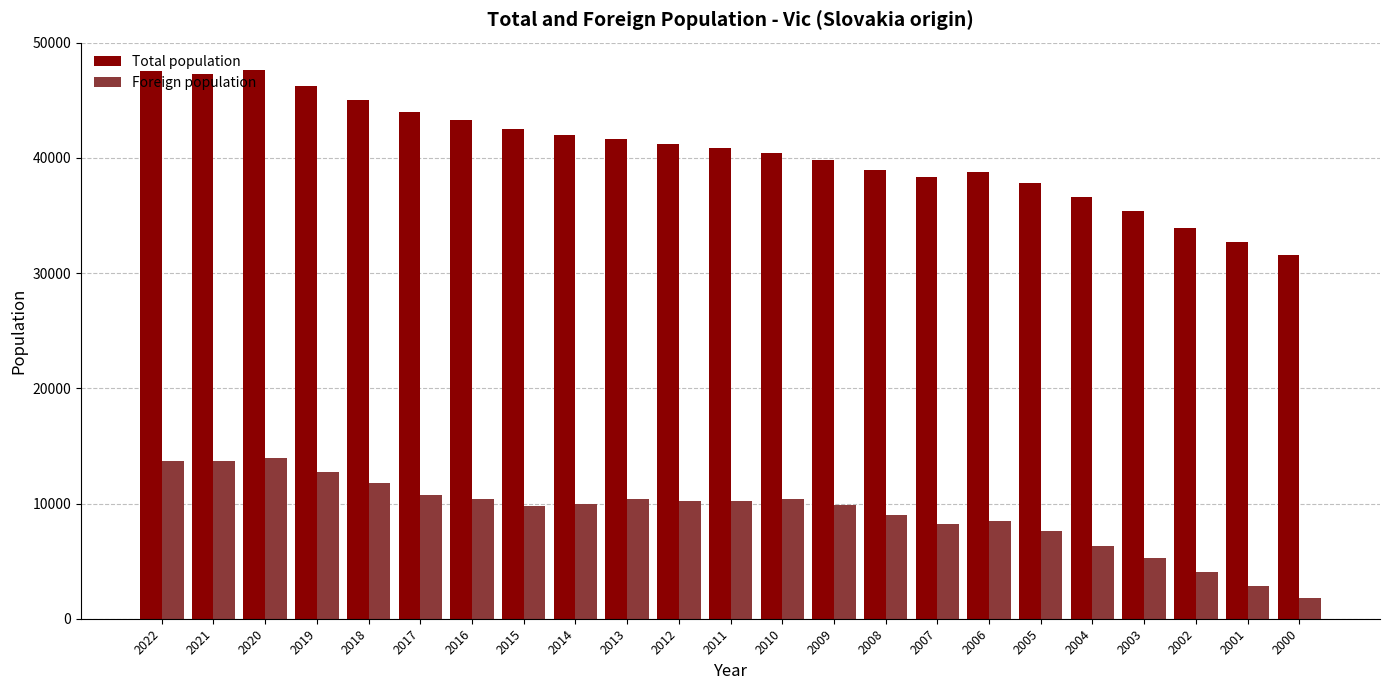

What is the average value of the Foreign population series?

9190